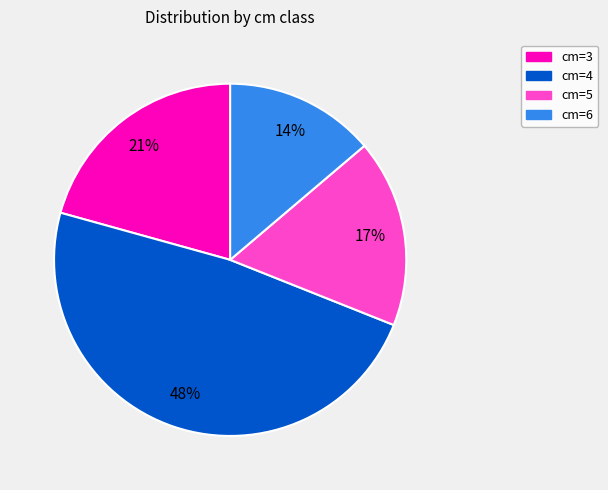

Is there a majority slice in this chart?

No